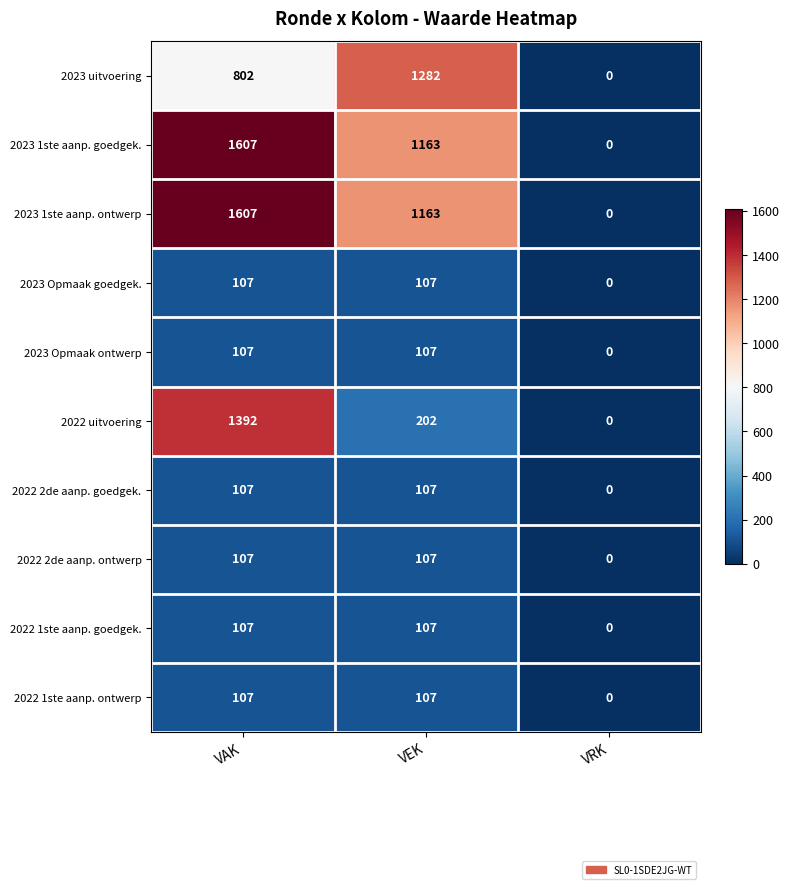

Reading left to right, extract all data points from this chart.

2023 uitvoering: 802	1282	0
2023 1ste aanp. goedgek.: 1607	1163	0
2023 1ste aanp. ontwerp: 1607	1163	0
2023 Opmaak goedgek.: 107	107	0
2023 Opmaak ontwerp: 107	107	0
2022 uitvoering: 1392	202	0
2022 2de aanp. goedgek.: 107	107	0
2022 2de aanp. ontwerp: 107	107	0
2022 1ste aanp. goedgek.: 107	107	0
2022 1ste aanp. ontwerp: 107	107	0